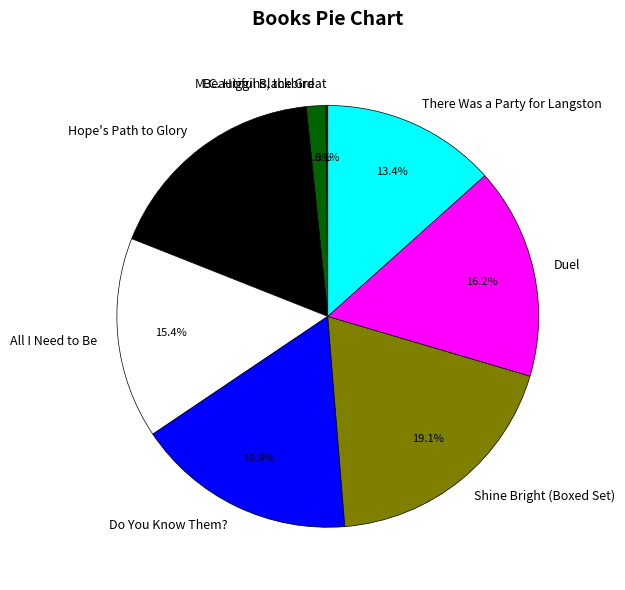

Is it true that Hope's Path to Glory is 17% of the pie?

True